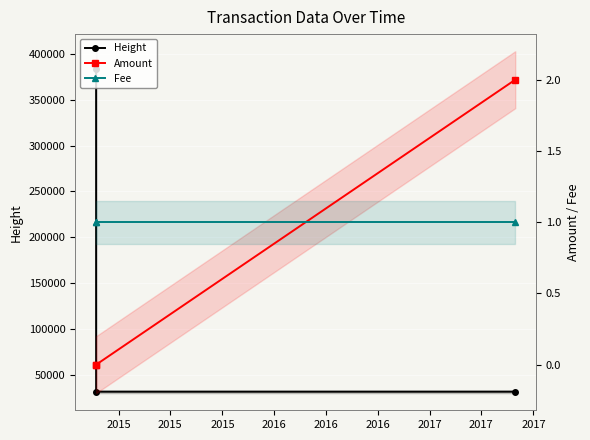

What is the average value of the Fee series?

1